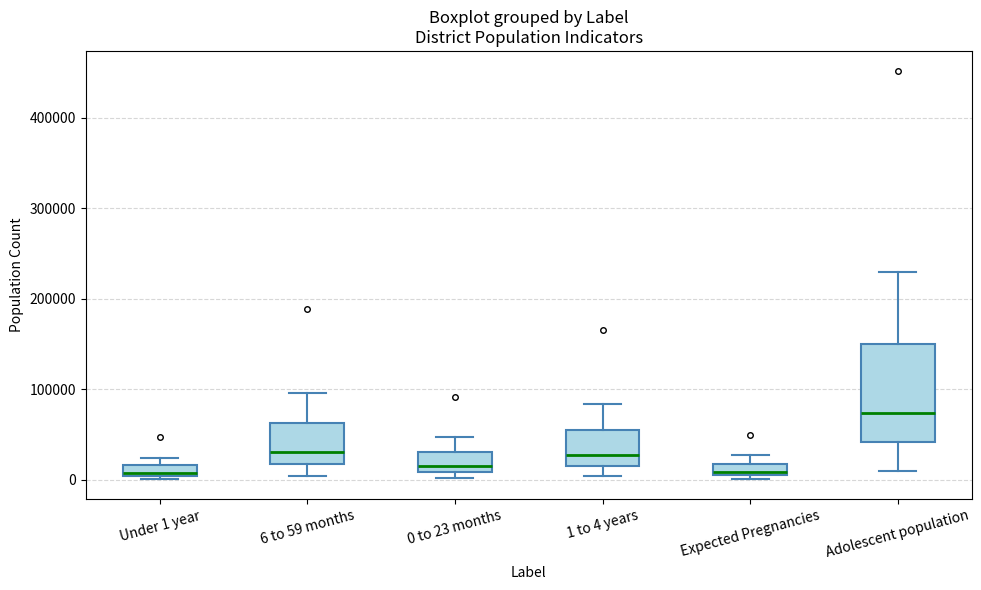

Which box has the highest median line?

Adolescent population